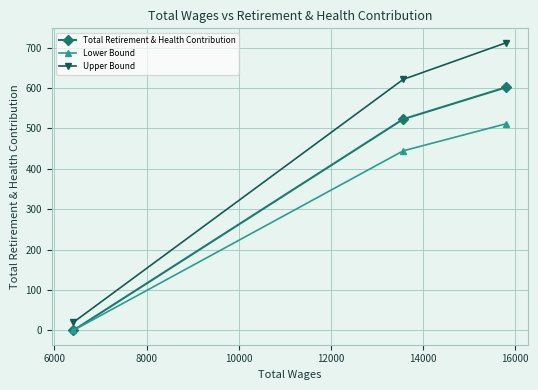

What is the value of the Lower Bound point at the 3rd from the left?

511.7